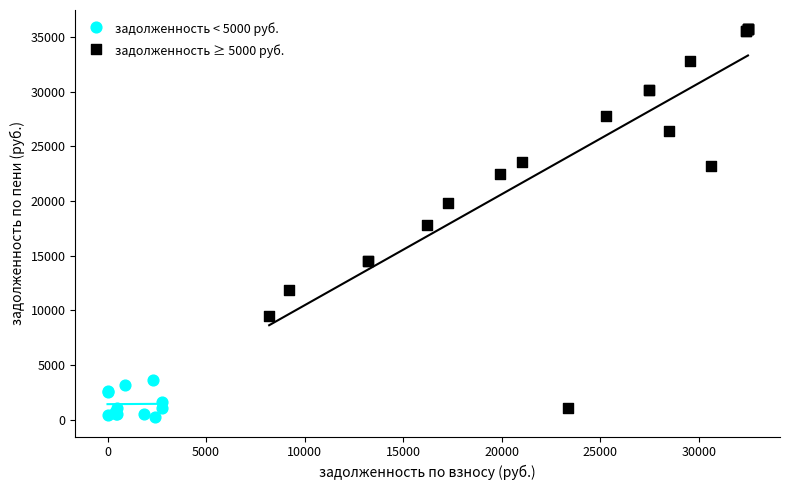

What are all the series names shown in the legend?

задолженность < 5000 руб., задолженность ≥ 5000 руб.